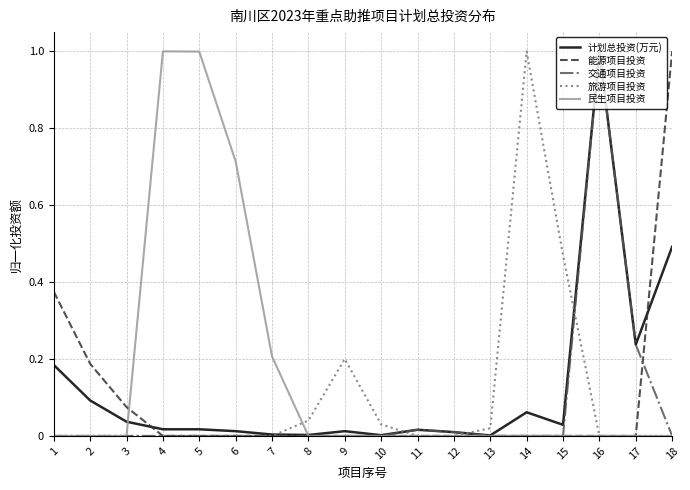

What is the total value across all series at 2?

0.3